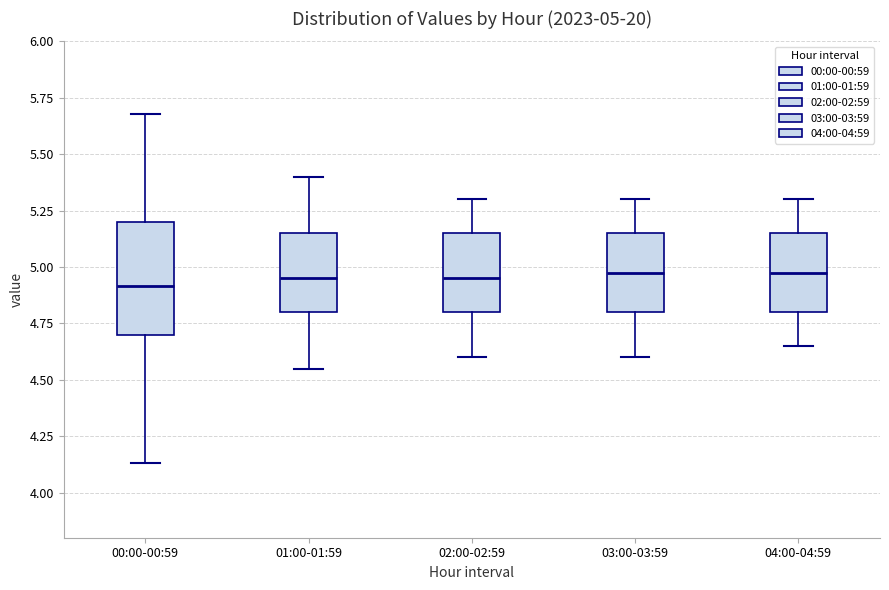

Which box is the tallest, from its lower edge to its upper edge?

00:00-00:59